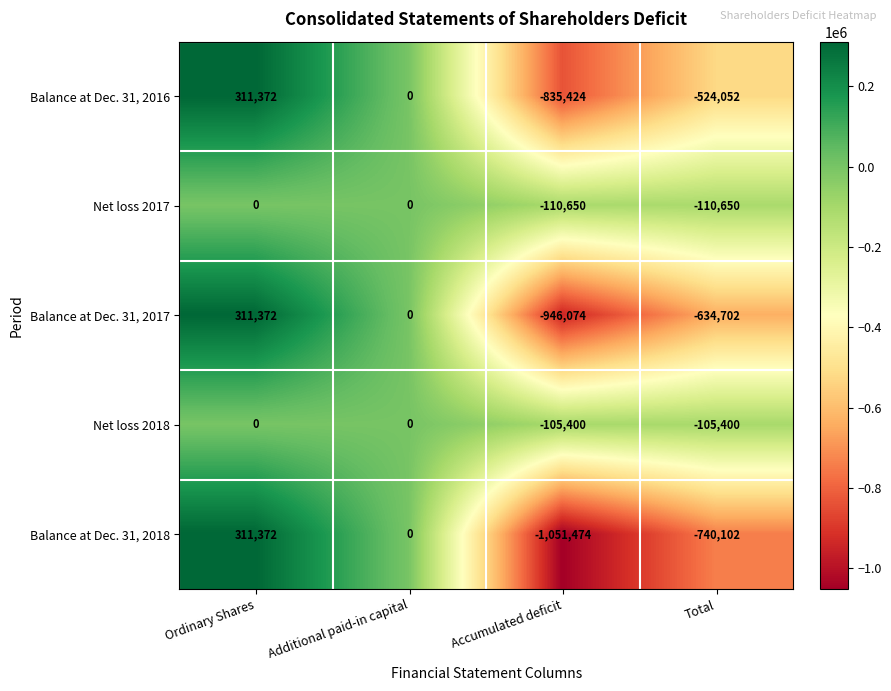

How many categories are shown in the chart?

4